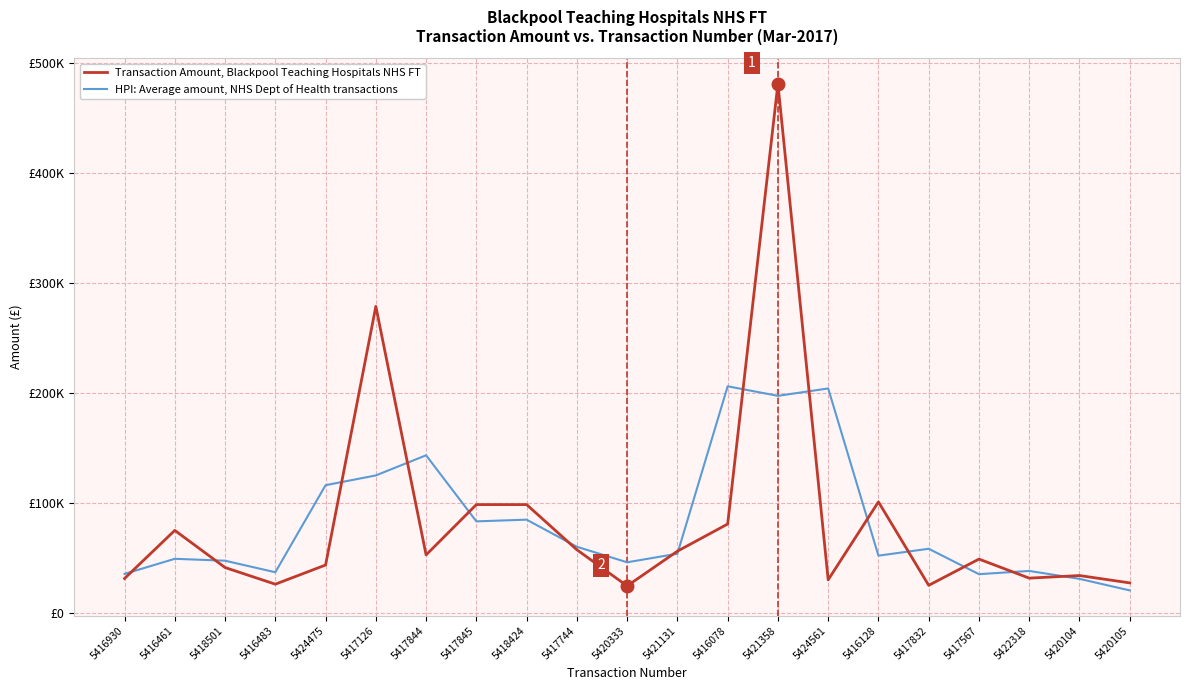

The Transaction Amount, Blackpool Teaching Hospitals NHS FT series shows 21459.4 at 5417844. True or false?

False